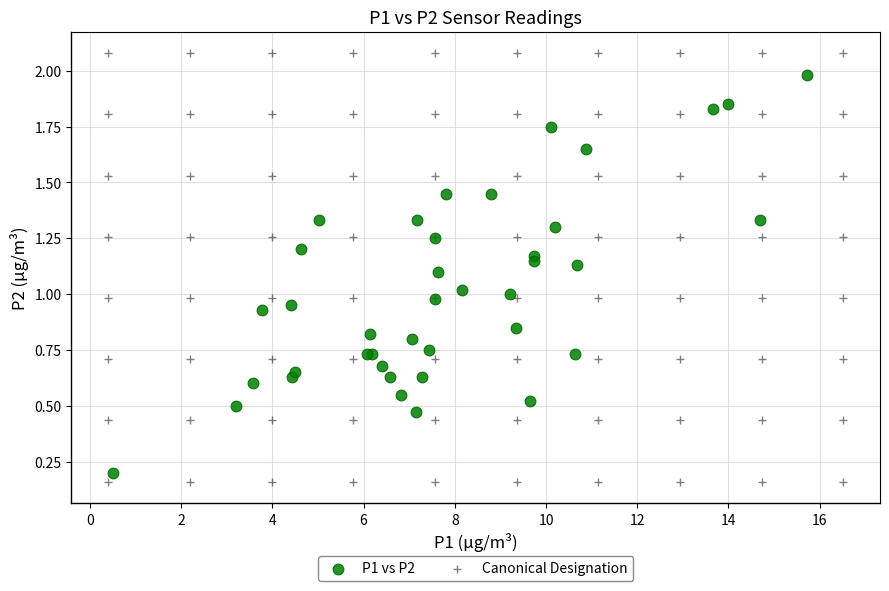

Which series contains the highest Y value?

Canonical Designation